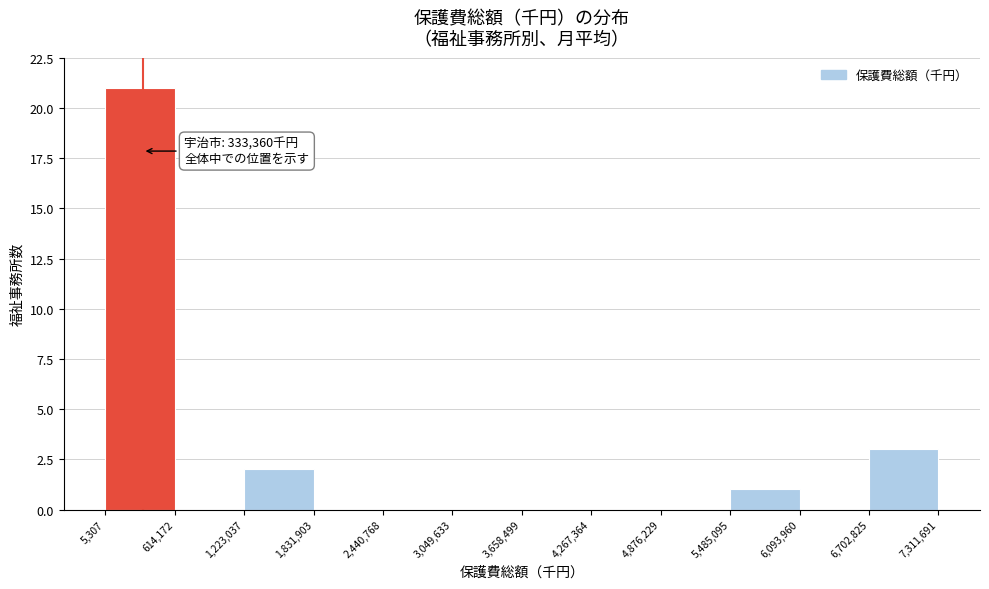

Over which range of the x-axis is the bar tallest?

5,307 to 614,172